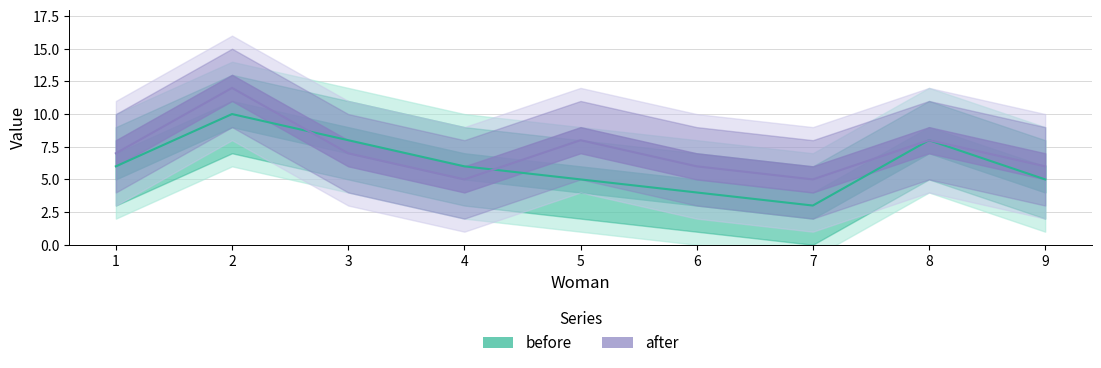

Which series has the largest range (max minus min)?

before